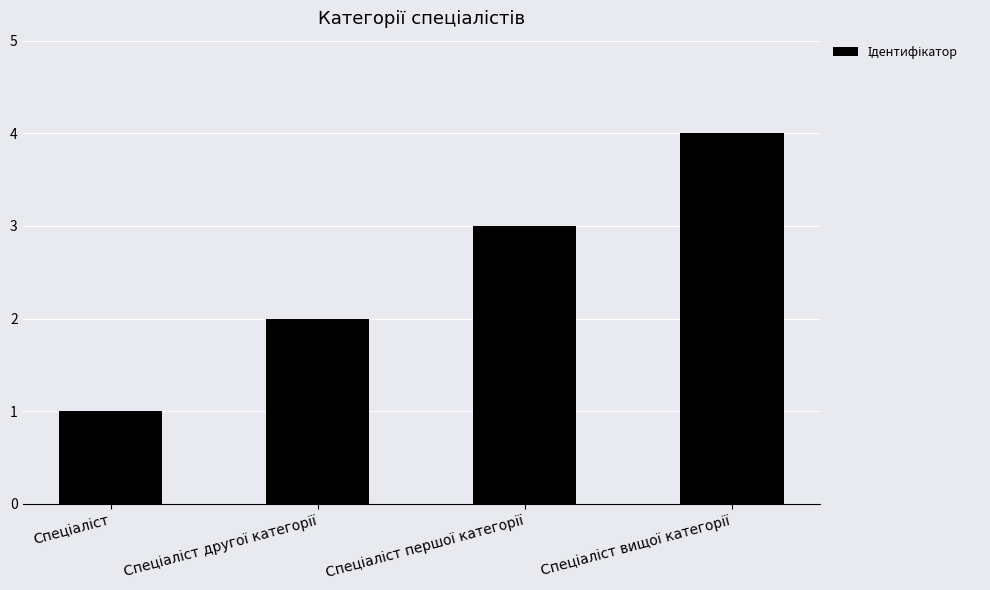

What is the greatest value displayed?

4